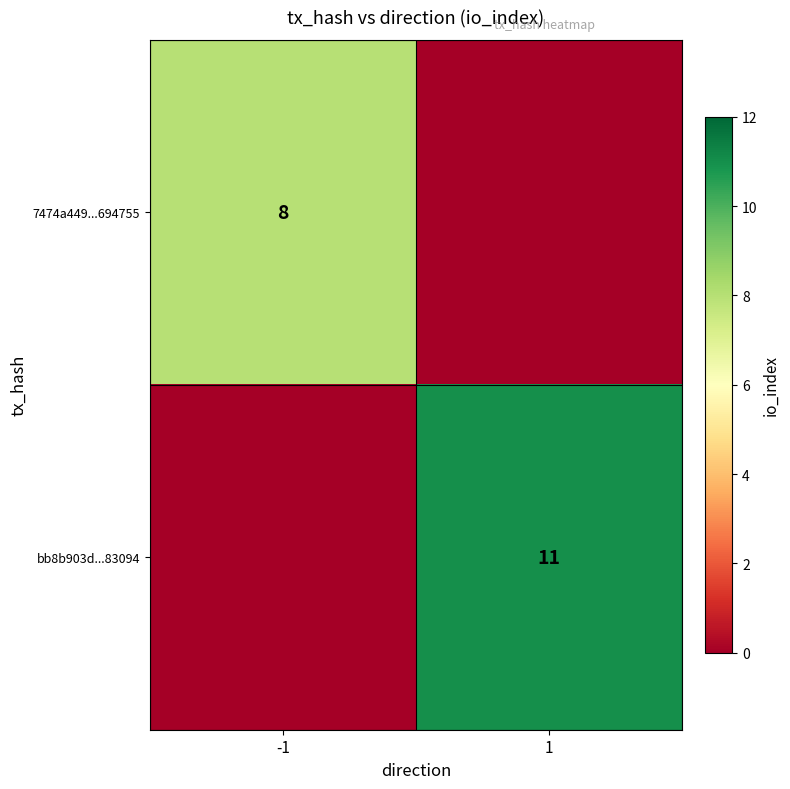

True or false: bb8b903d...83094 has a value of 11 at 1.

True